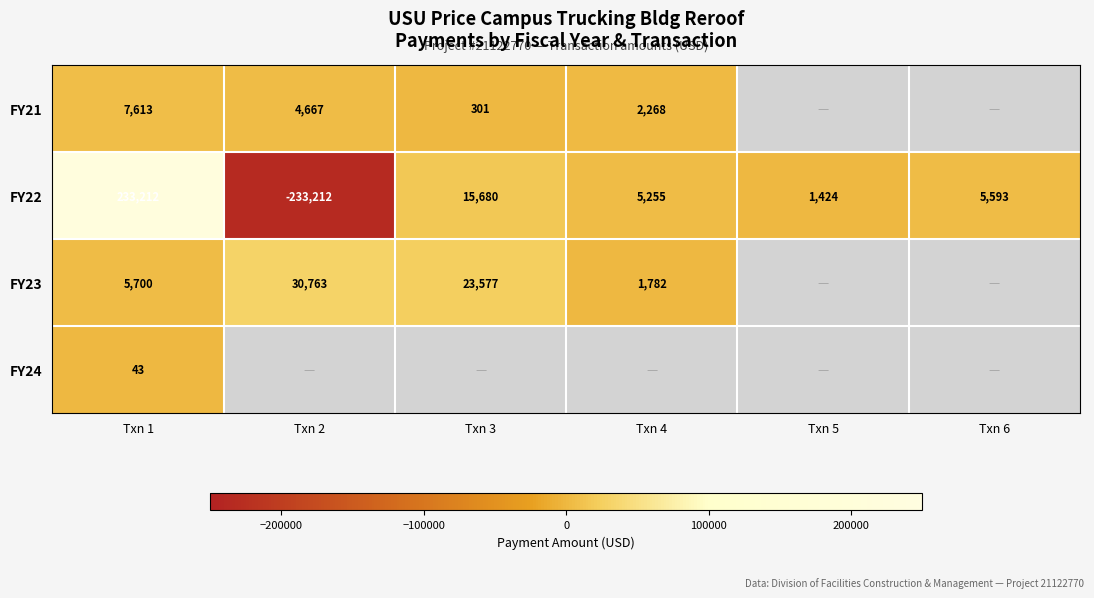

Where is FY22 nearest to the value 0?

Txn 5